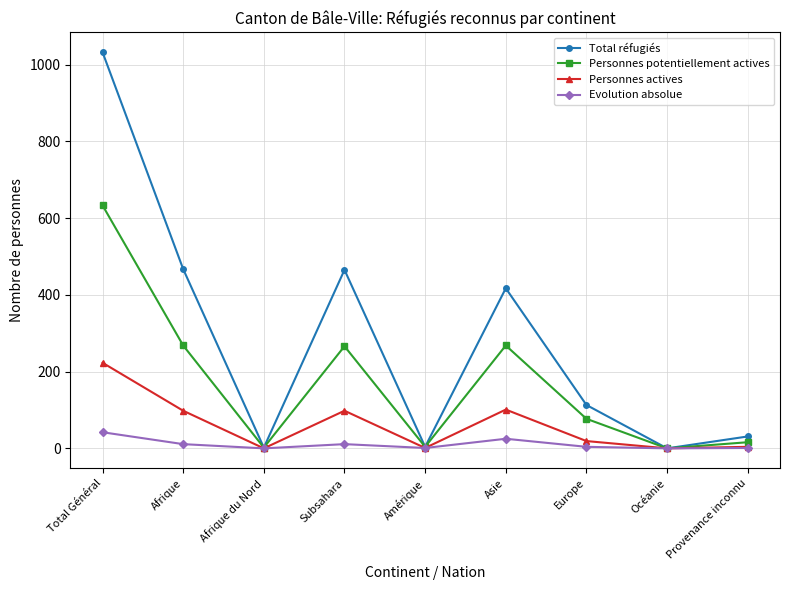

What is the greatest value displayed?

1032